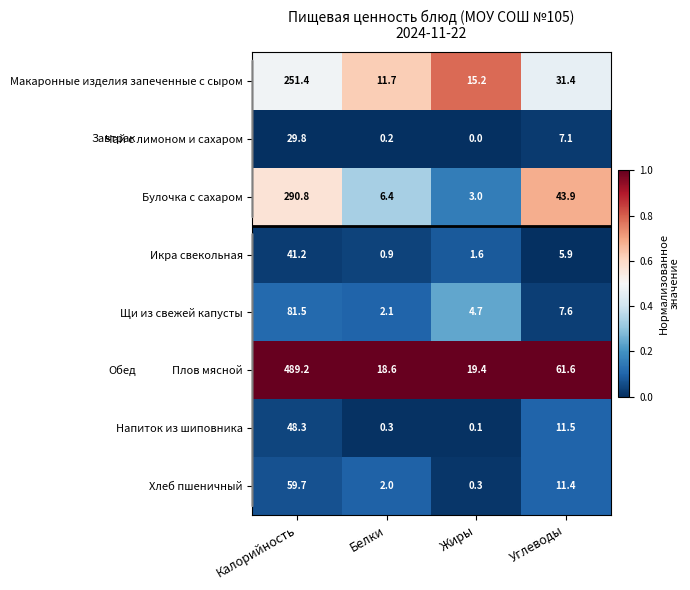

What is the difference between the highest and lowest values at Углеводы?

55.7